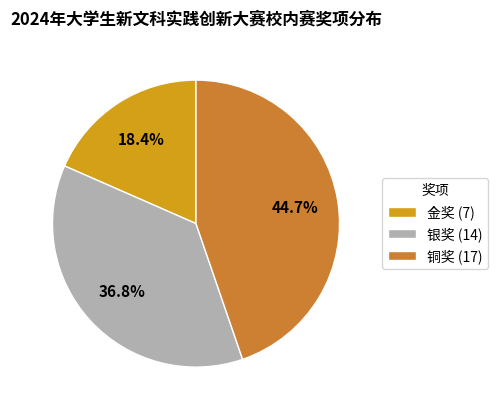

Which has a higher value, 银奖 or 铜奖?

铜奖